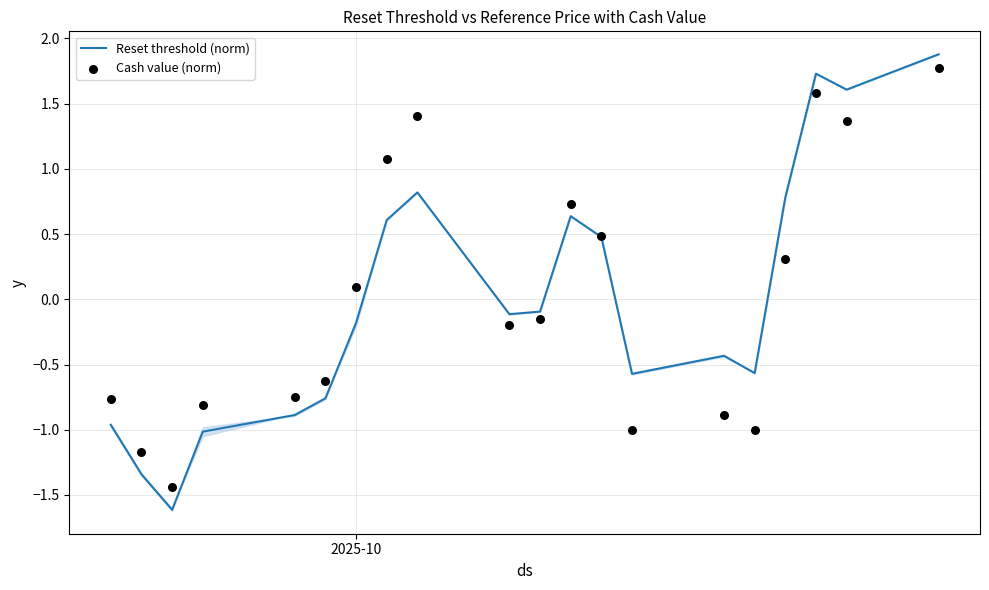

Which series contains the lowest Y value?

Reset threshold (norm)